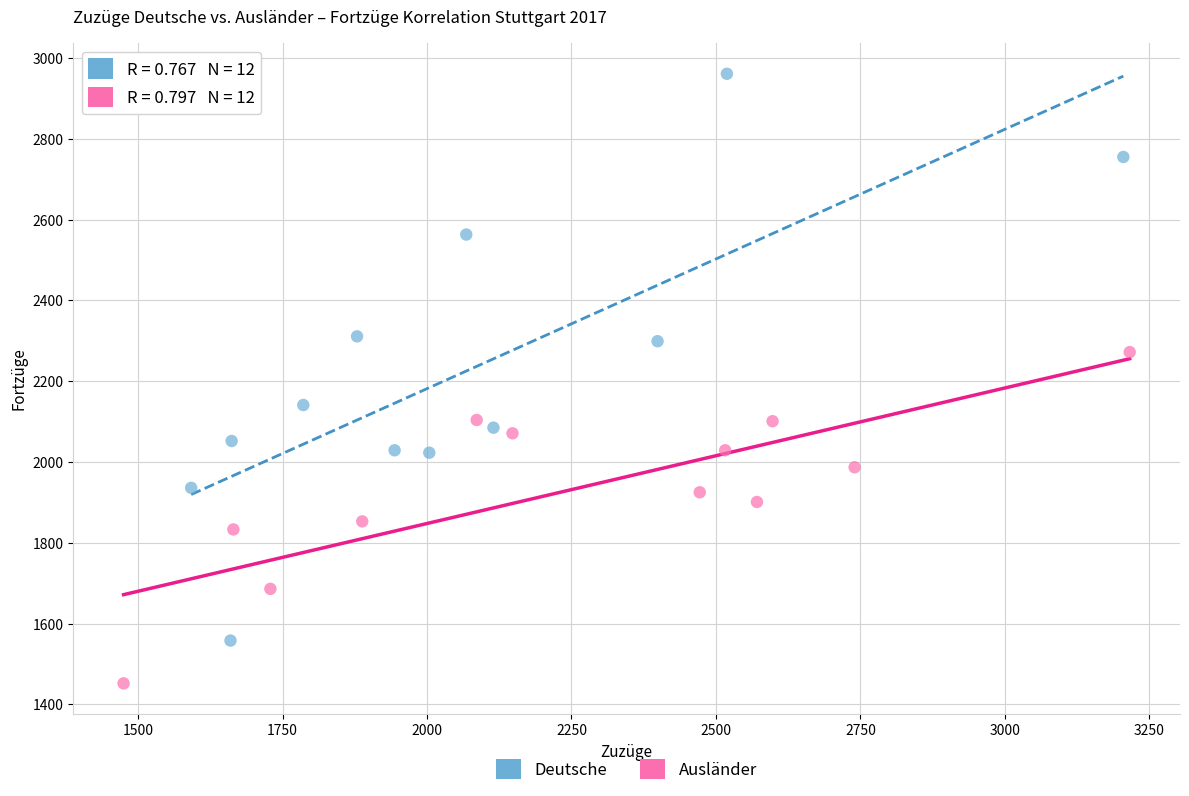

Which series has the largest Y range (max minus min)?

Deutsche